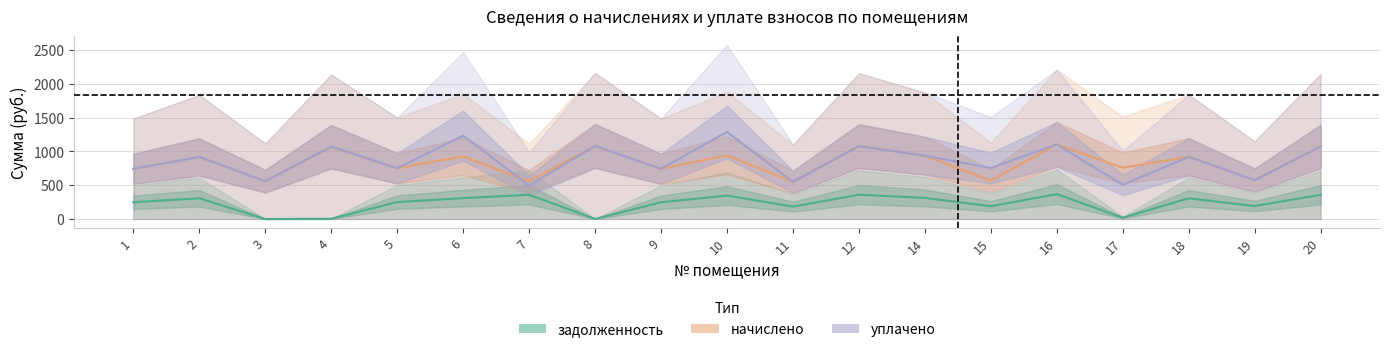

Where is the first local minimum for задолженность?

3